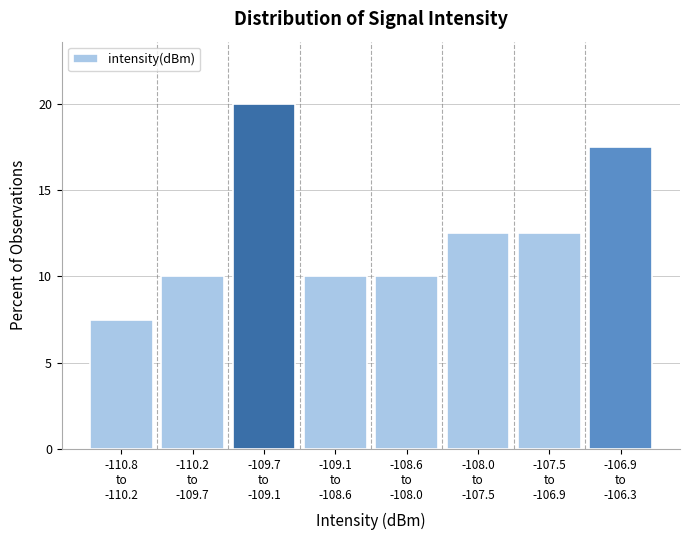

Reading left to right, list all the values displayed in this chart.

7.5	10.0	20.0	10.0	10.0	12.5	12.5	17.5